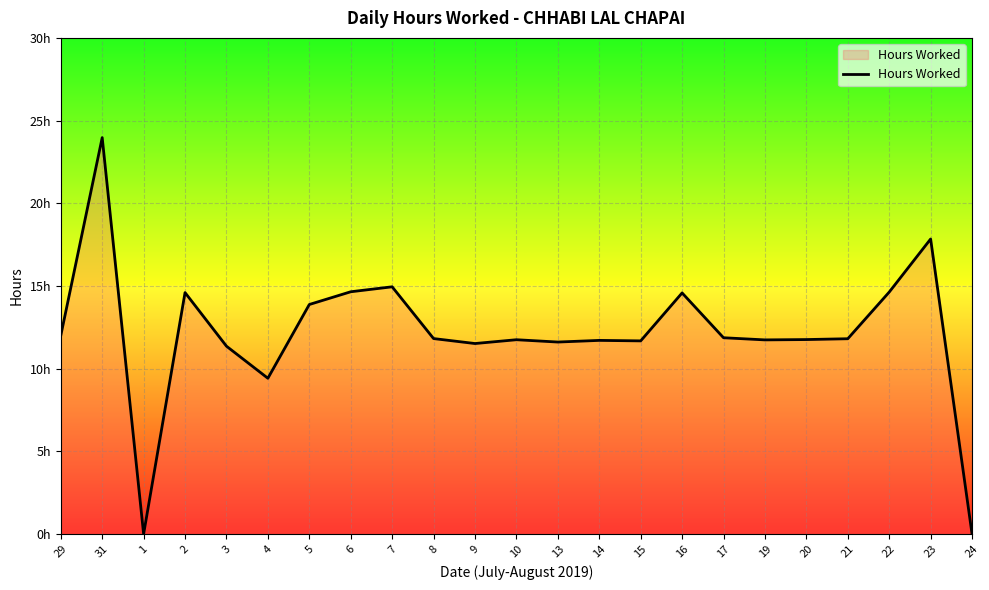

What is the label of the 20th point from the left?

21